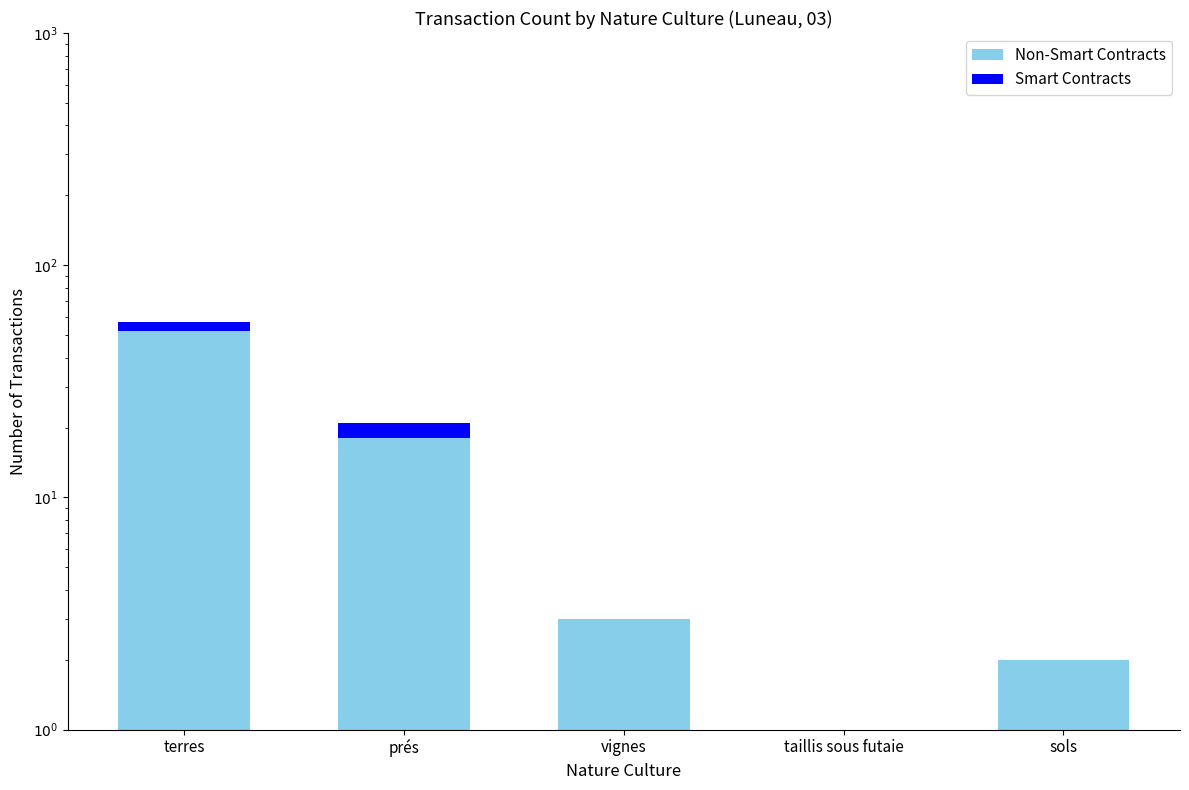

List the series in order of their overall mean, lowest first.

Smart Contracts, Non-Smart Contracts